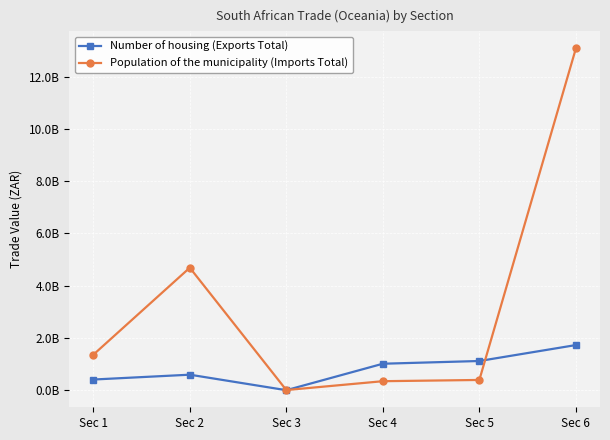

What is the total value across all series at Sec 3?

7219291